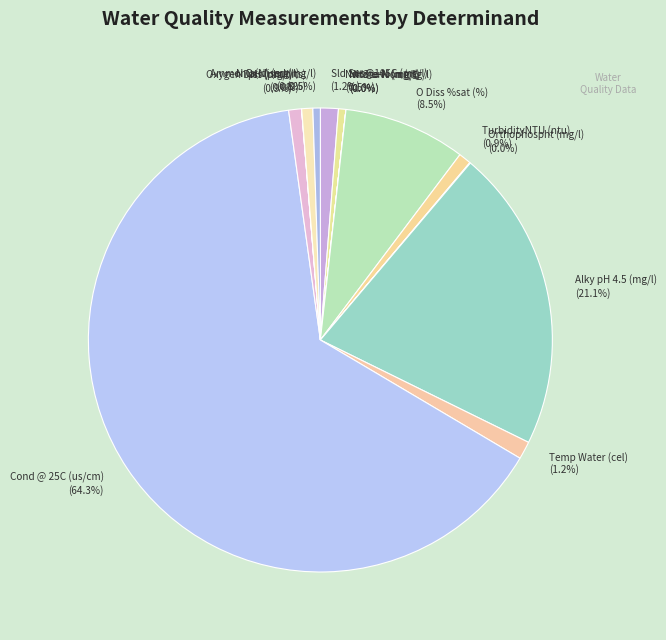

What is the ratio of the value at Temp Water (cel) (1.2%) to the value at Sld Sus@105C (mg/l) (1.2%)?

1.0